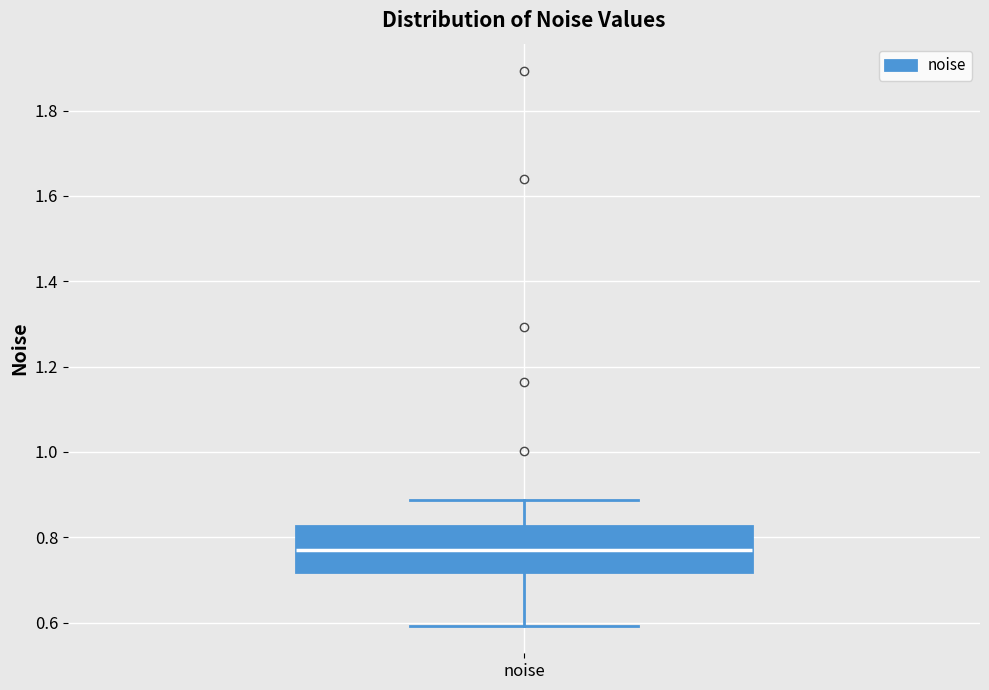

Where does the median line of the box for noise sit on the y-axis? The values are not printed on the chart, so give them approximately, as read against the axis.

0.76